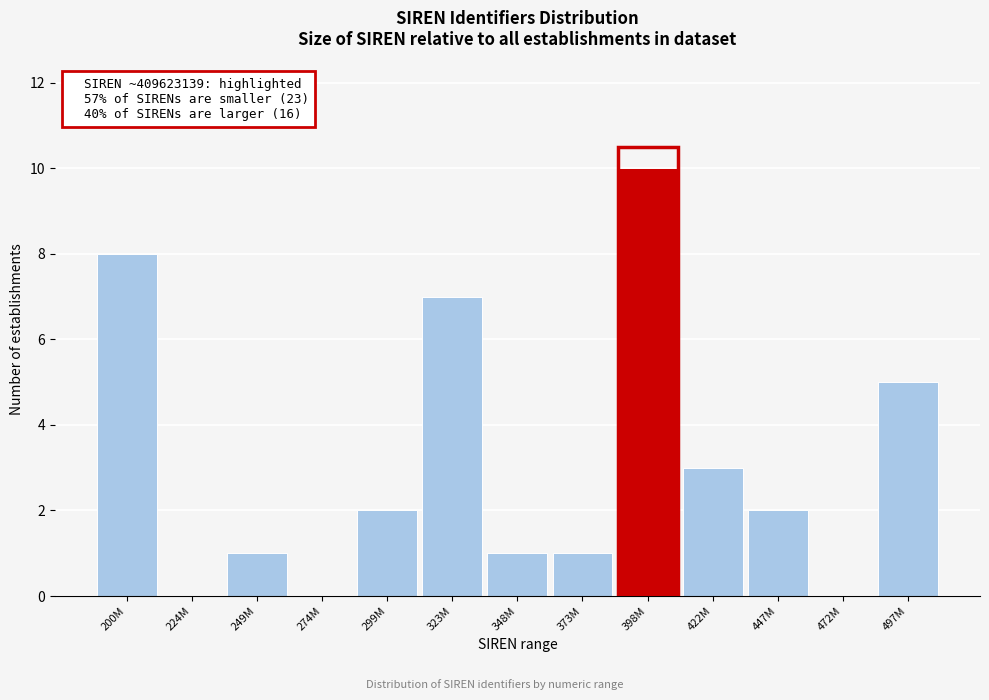

Reading right to left, list all the values displayed in this chart.

497M=5	472M=0	447M=2	422M=3	398M=10	373M=1	348M=1	323M=7	299M=2	274M=0	249M=1	224M=0	200M=8